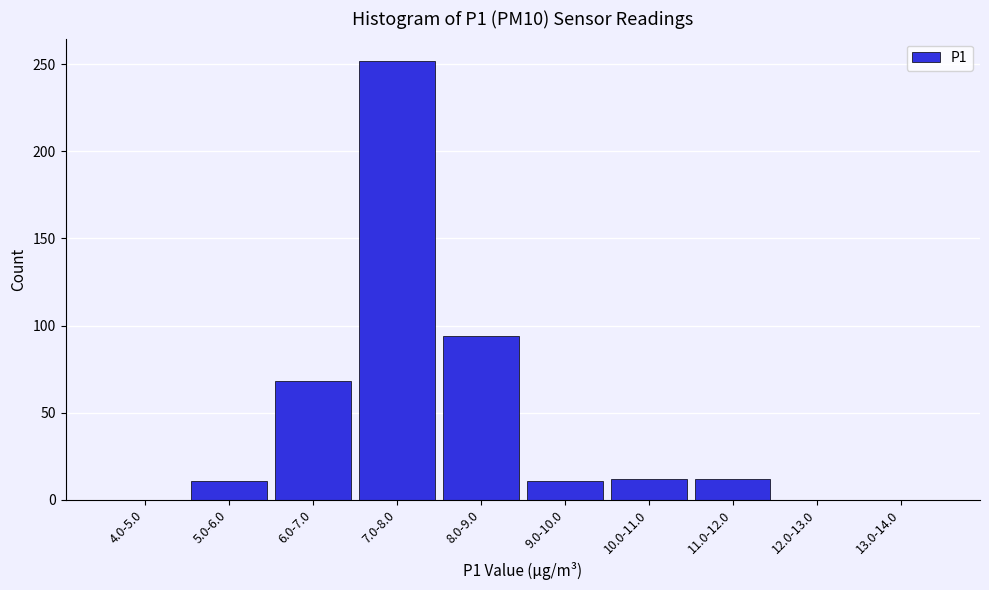

What is the sum of all values?

460